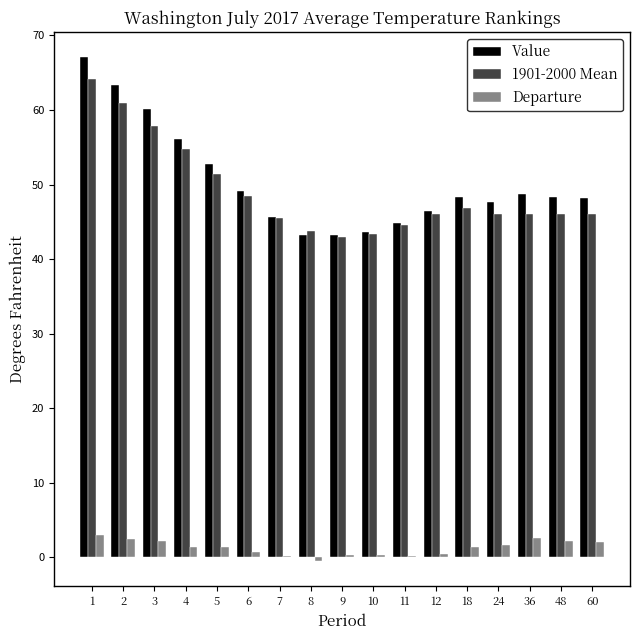

Is the value of Value at 10 greater than the value of Departure at 7?

Yes